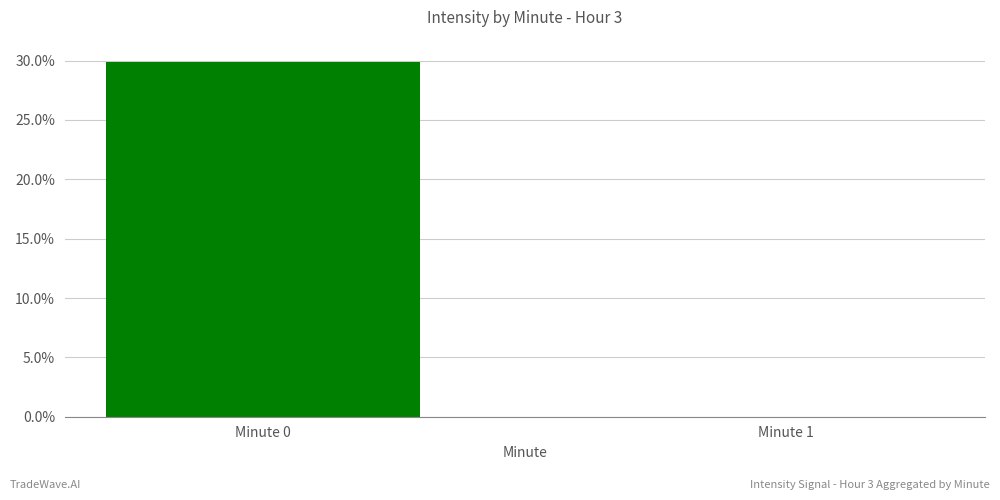

Where does the data first go above 29?

Minute 0